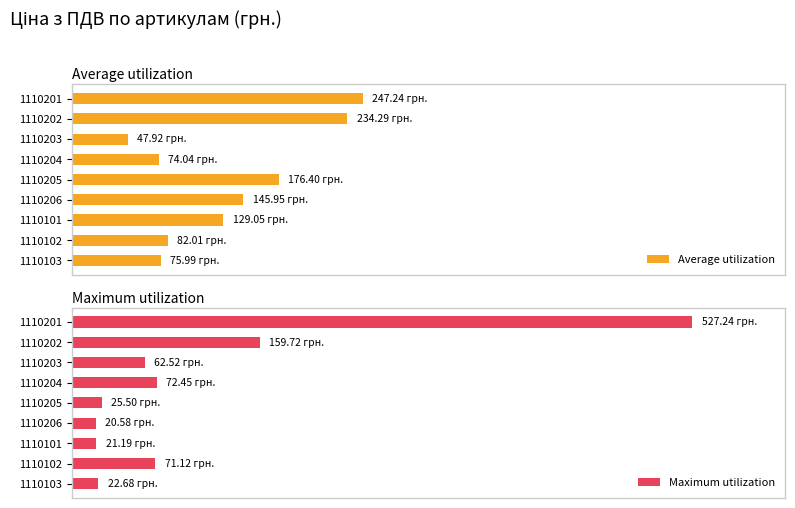

What is the difference between the highest and lowest values at 1110205?

28.6